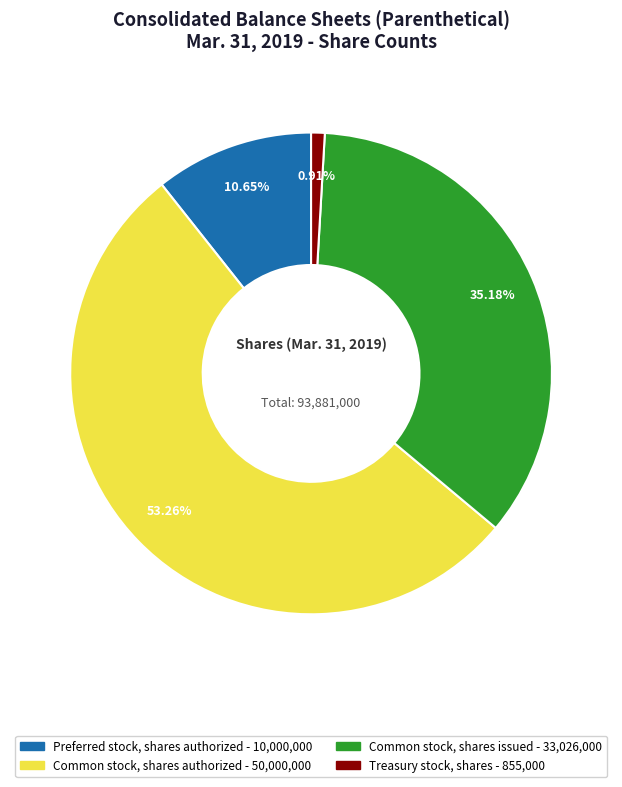

Does any single category account for the majority?

Yes